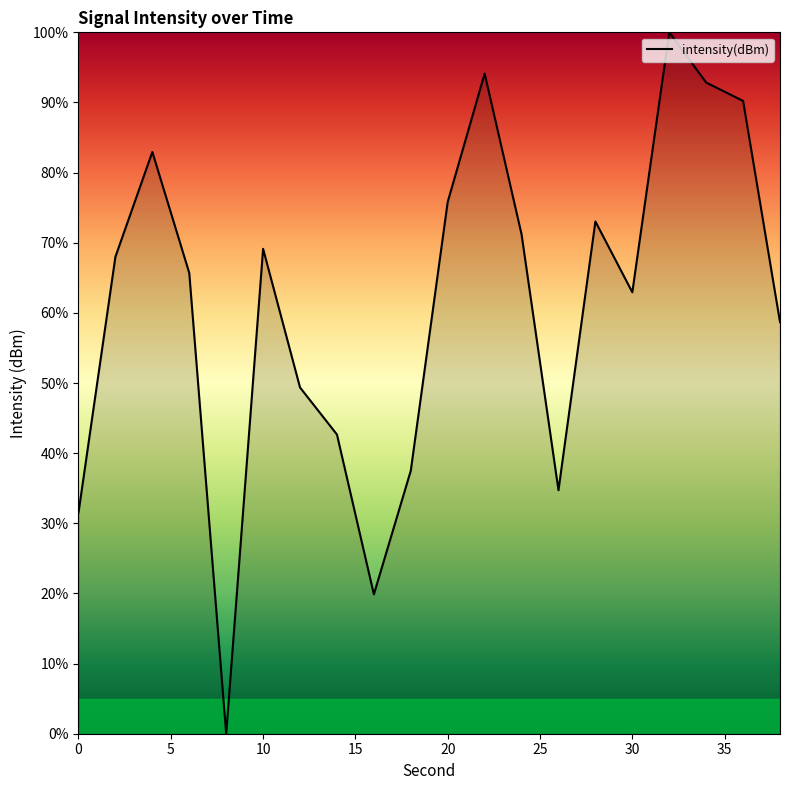

What is the maximum value shown in the chart?

100.0